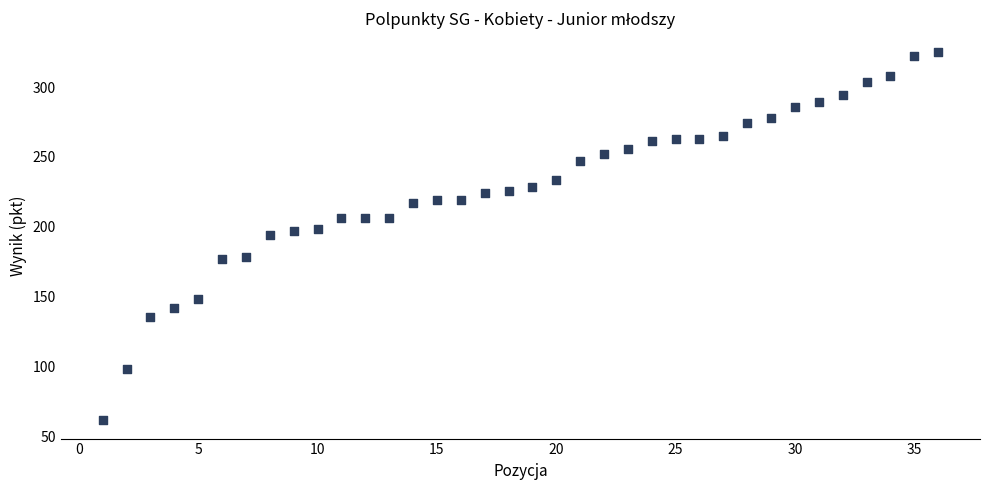

What is the range of X values (max minus min)?

35.0